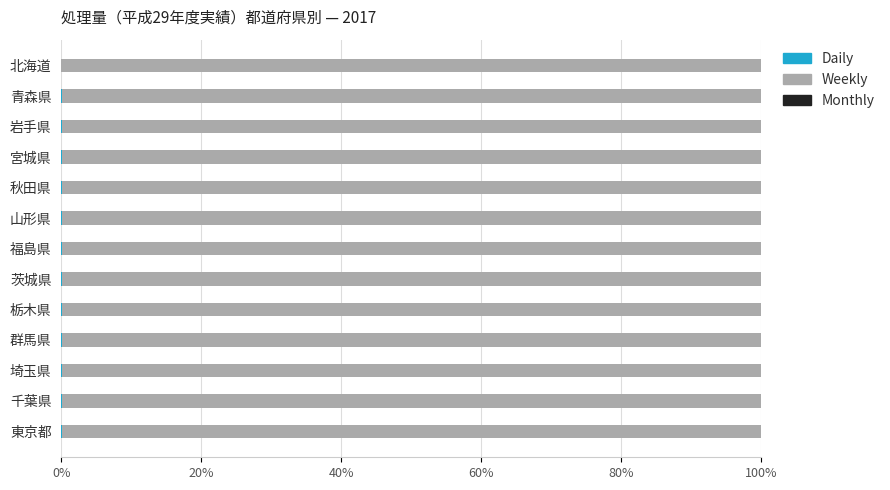

Which series has the widest spread of values?

Weekly